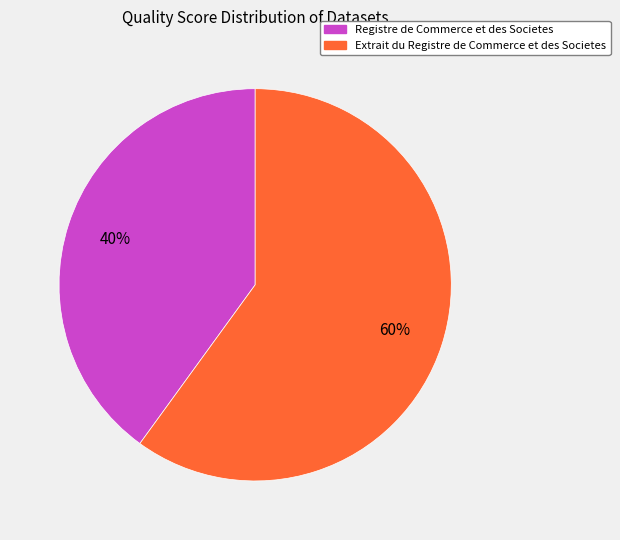

Which has a higher value, Extrait du Registre de Commerce et des Societes or Registre de Commerce et des Societes?

Extrait du Registre de Commerce et des Societes